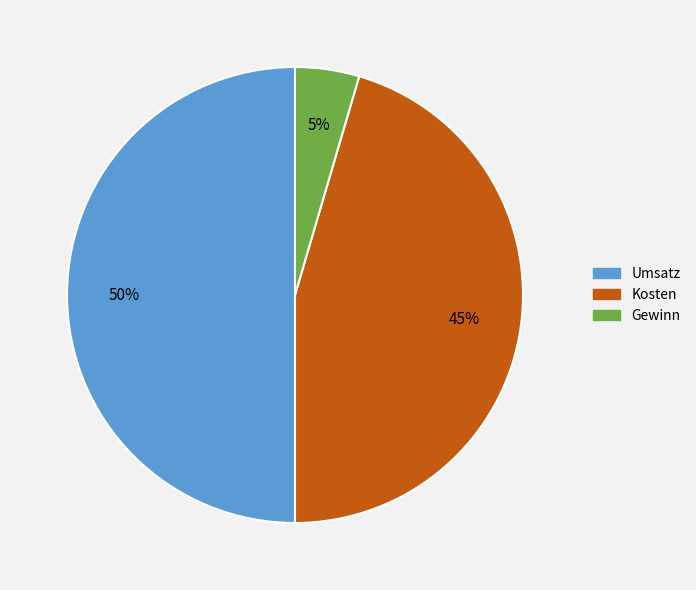

Which slice is the smallest?

Gewinn